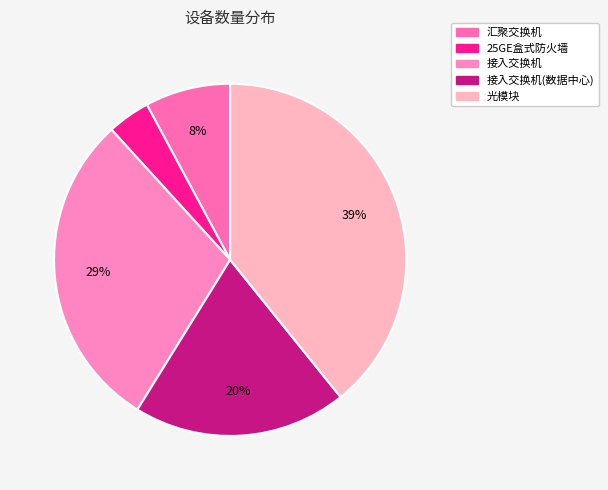

How many slices are in this pie chart?

5